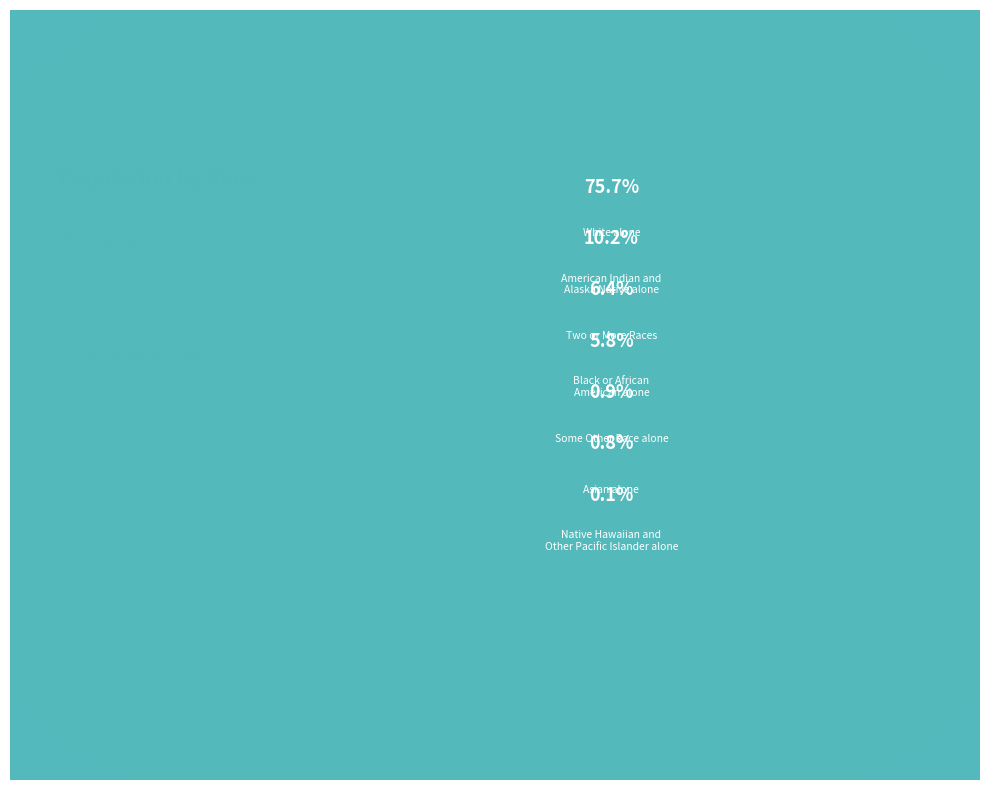

What is the ratio of the value at Some Other Race alone to the value at Native Hawaiian and
Other Pacific Islander alone?

12.5